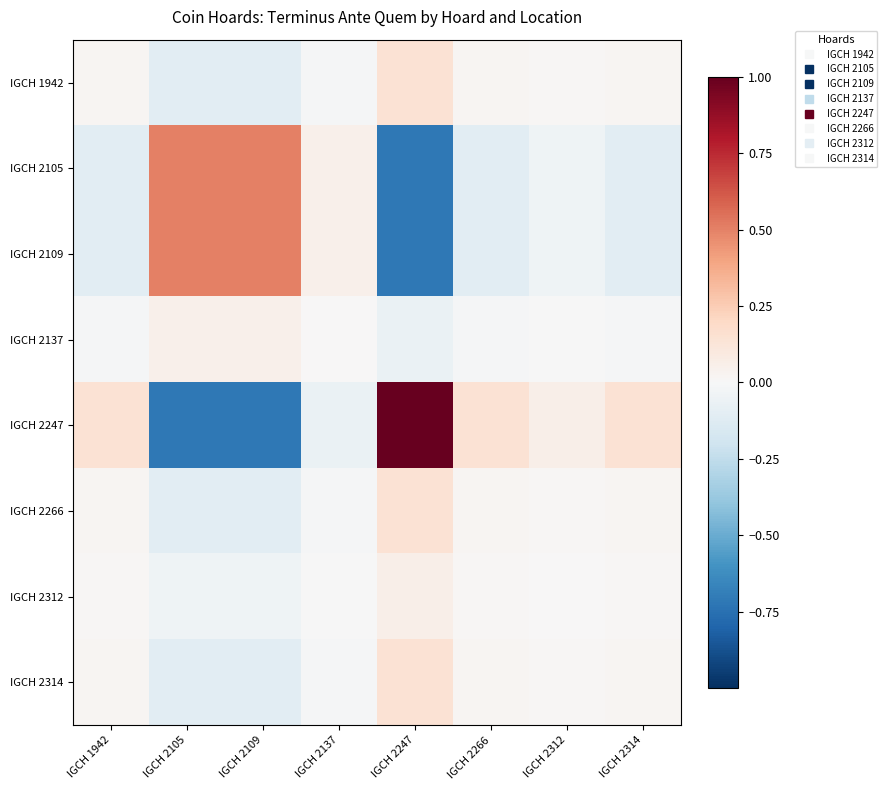

Reading left to right, what are all the values shown in this chart?

IGCH 1942: IGCH 1942=0.0	IGCH 2105=-0.1	IGCH 2109=-0.1	IGCH 2137=-0.0	IGCH 2247=0.1	IGCH 2266=0.0	IGCH 2312=0.0	IGCH 2314=0.0
IGCH 2105: IGCH 1942=-0.1	IGCH 2105=0.5	IGCH 2109=0.5	IGCH 2137=0.0	IGCH 2247=-0.7	IGCH 2266=-0.1	IGCH 2312=-0.0	IGCH 2314=-0.1
IGCH 2109: IGCH 1942=-0.1	IGCH 2105=0.5	IGCH 2109=0.5	IGCH 2137=0.0	IGCH 2247=-0.7	IGCH 2266=-0.1	IGCH 2312=-0.0	IGCH 2314=-0.1
IGCH 2137: IGCH 1942=-0.0	IGCH 2105=0.0	IGCH 2109=0.0	IGCH 2137=0.0	IGCH 2247=-0.1	IGCH 2266=-0.0	IGCH 2312=-0.0	IGCH 2314=-0.0
IGCH 2247: IGCH 1942=0.1	IGCH 2105=-0.7	IGCH 2109=-0.7	IGCH 2137=-0.1	IGCH 2247=1.0	IGCH 2266=0.1	IGCH 2312=0.1	IGCH 2314=0.1
IGCH 2266: IGCH 1942=0.0	IGCH 2105=-0.1	IGCH 2109=-0.1	IGCH 2137=-0.0	IGCH 2247=0.1	IGCH 2266=0.0	IGCH 2312=0.0	IGCH 2314=0.0
IGCH 2312: IGCH 1942=0.0	IGCH 2105=-0.0	IGCH 2109=-0.0	IGCH 2137=-0.0	IGCH 2247=0.1	IGCH 2266=0.0	IGCH 2312=0.0	IGCH 2314=0.0
IGCH 2314: IGCH 1942=0.0	IGCH 2105=-0.1	IGCH 2109=-0.1	IGCH 2137=-0.0	IGCH 2247=0.1	IGCH 2266=0.0	IGCH 2312=0.0	IGCH 2314=0.0